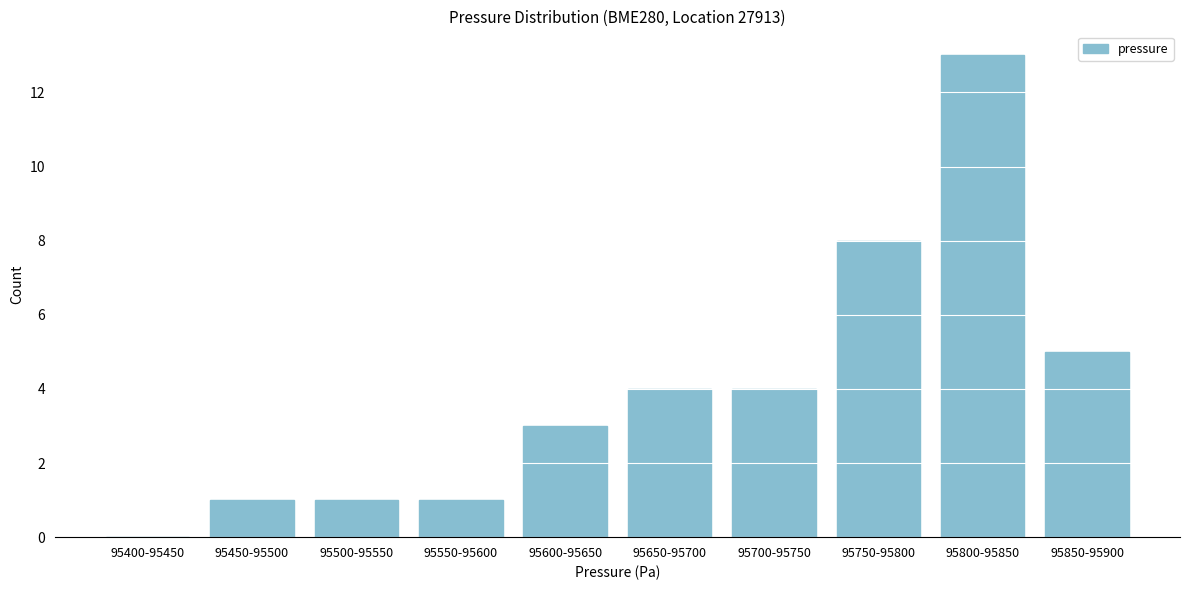

Reading left to right, what are all the values shown in this chart?

95400-95450=0	95450-95500=1	95500-95550=1	95550-95600=1	95600-95650=3	95650-95700=4	95700-95750=4	95750-95800=8	95800-95850=13	95850-95900=5